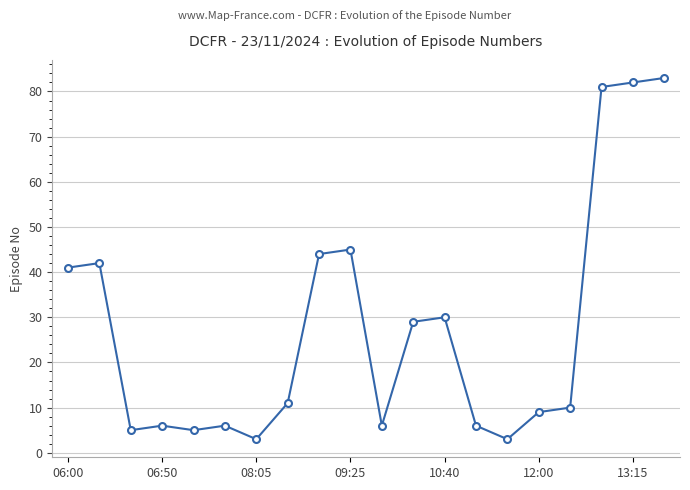

What is the minimum value shown in the chart?

3